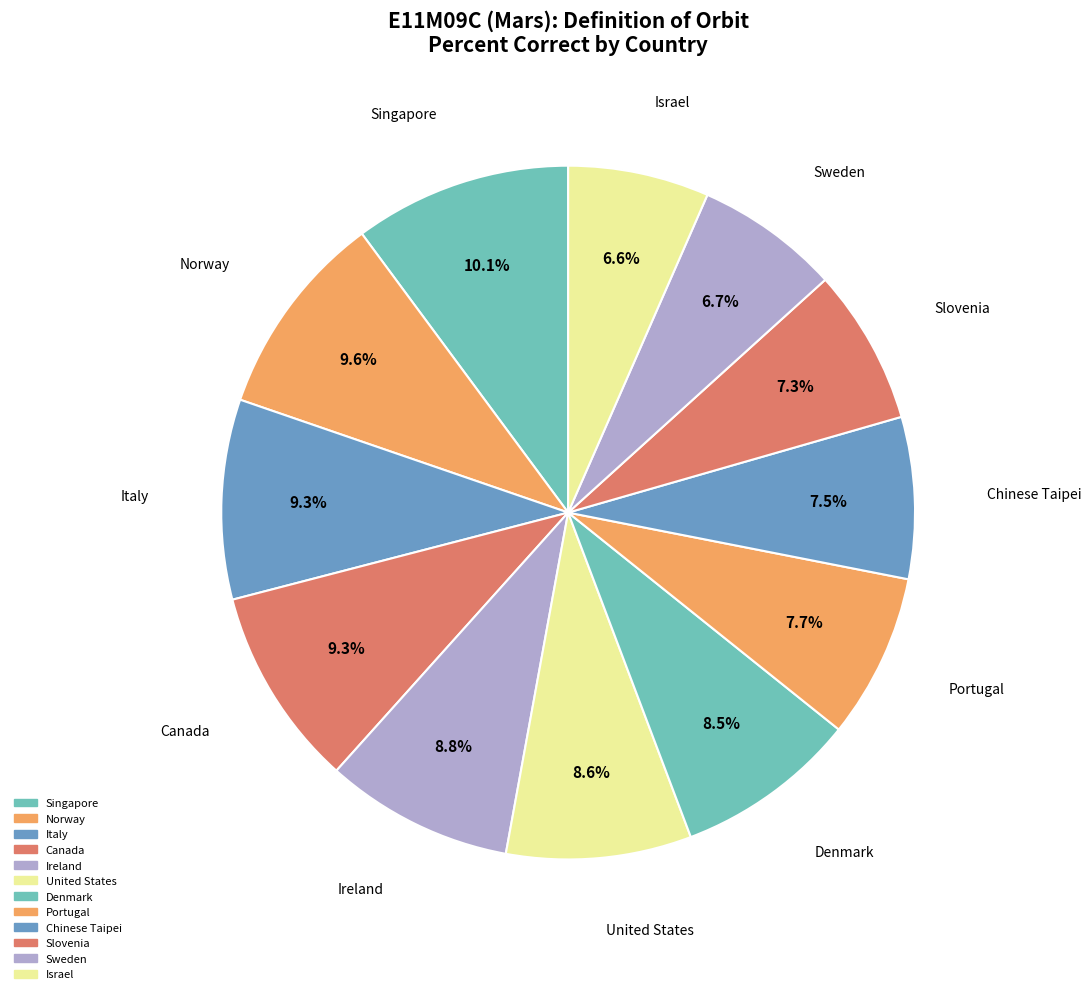

How many segments does this pie chart have?

12